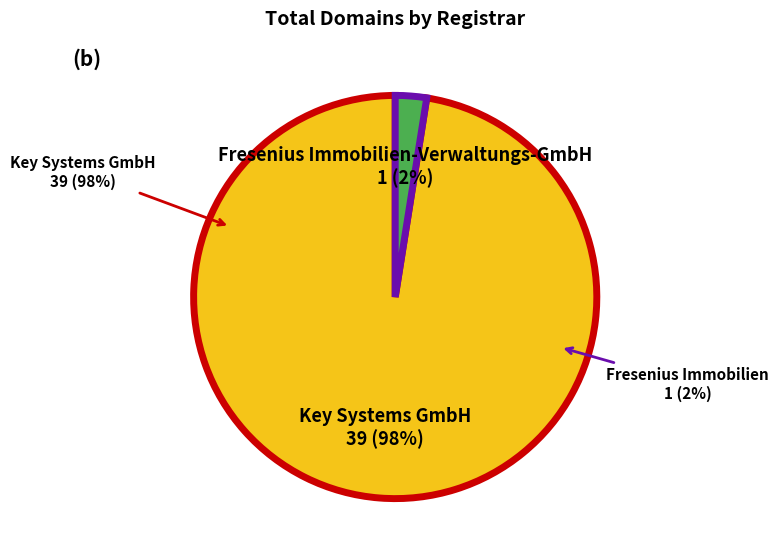

What is the smallest slice in the pie chart?

Fresenius Immobilien-Verwaltungs-GmbH